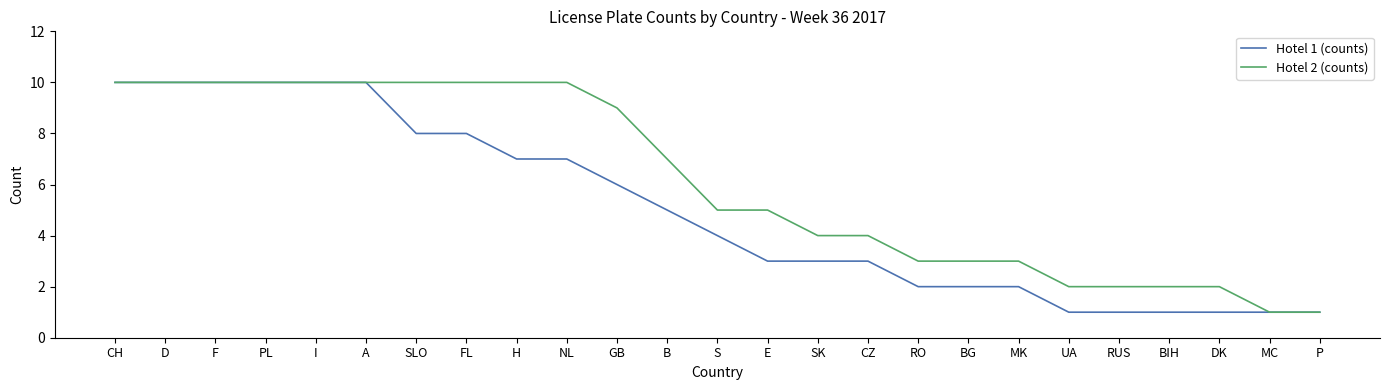

What is the smallest value displayed?

1